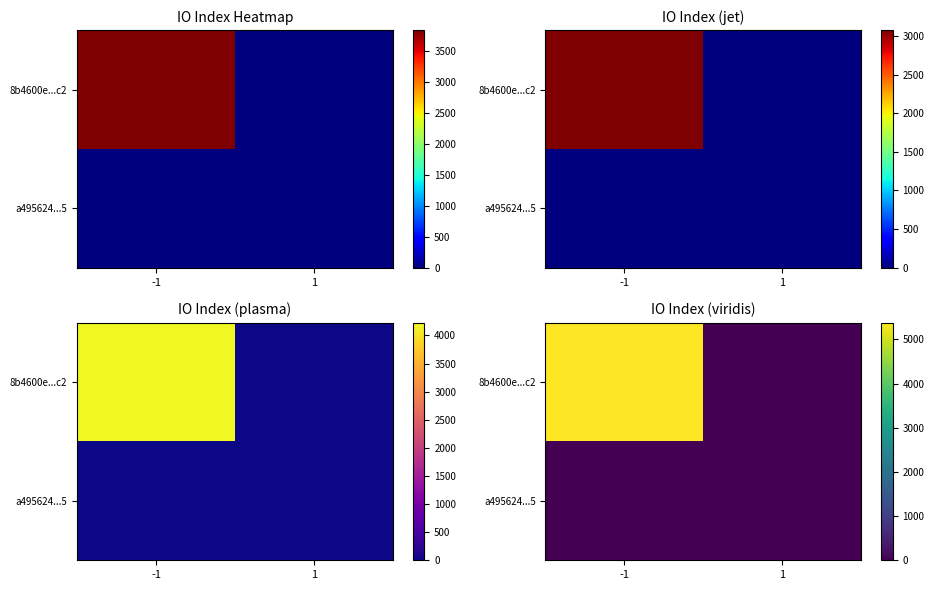

How many series are shown in this chart?

2